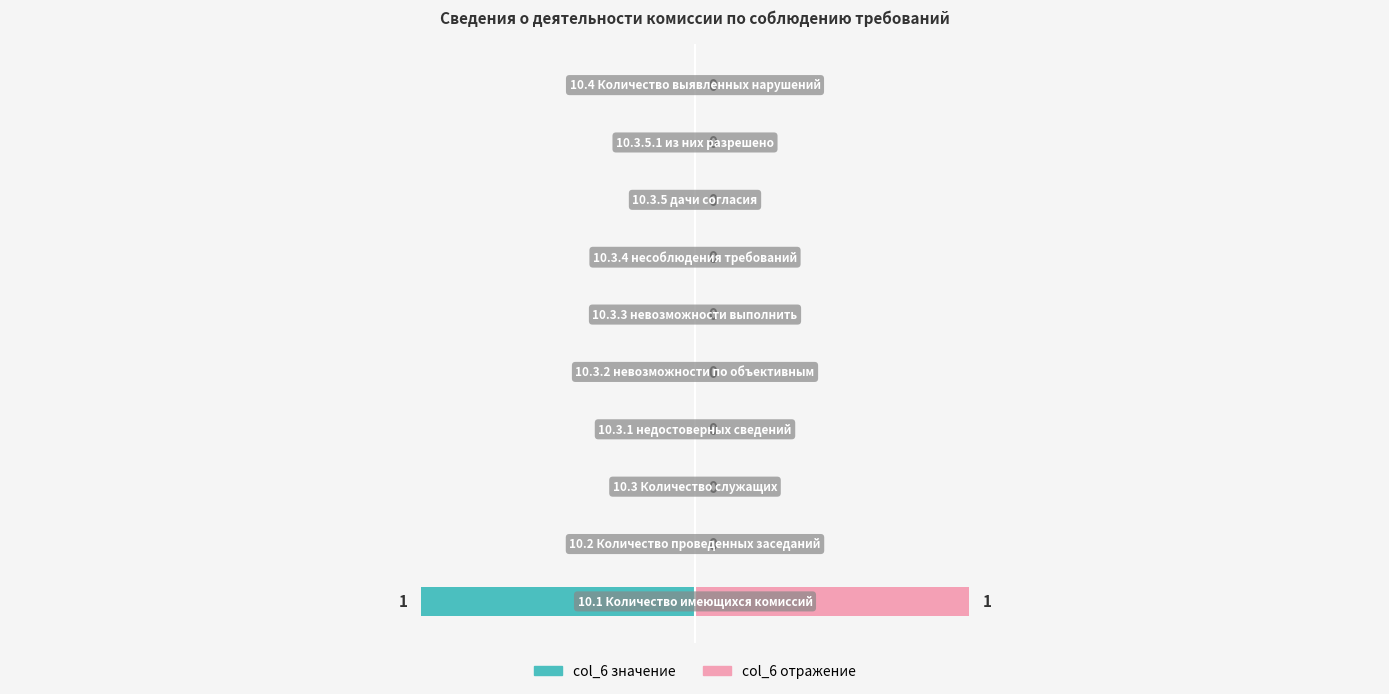

Reading left to right, what are all the values shown in this chart?

col_6 (значение): 0=-1	1=0	2=0	3=0	4=0	5=0	6=0	7=0	8=0	9=0
col_6 (отражение): 0=1	1=0	2=0	3=0	4=0	5=0	6=0	7=0	8=0	9=0